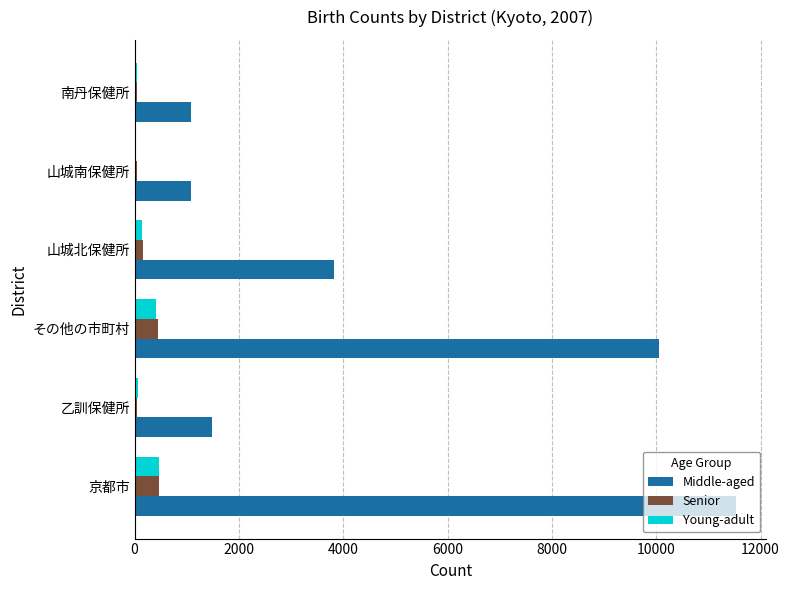

True or false: Middle-aged has a value of 2578 at 乙訓保健所.

False